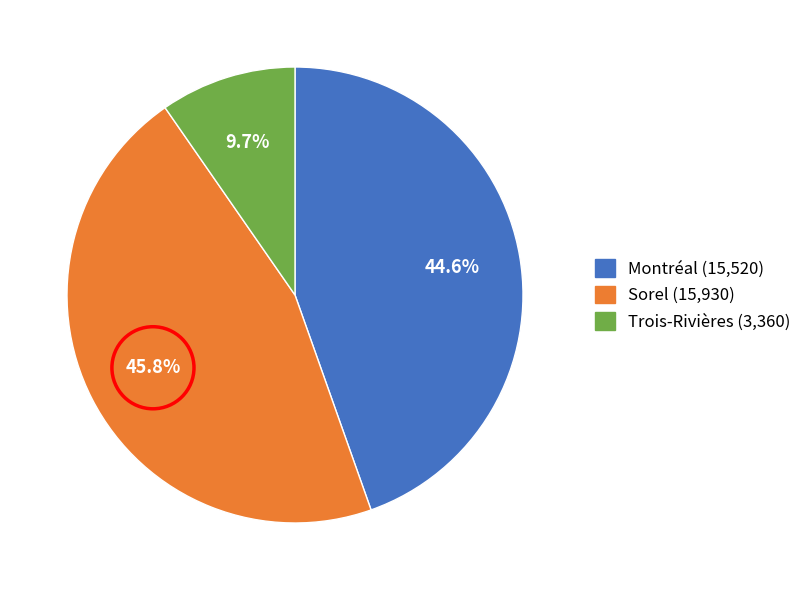

Count the number of slices in the pie.

3